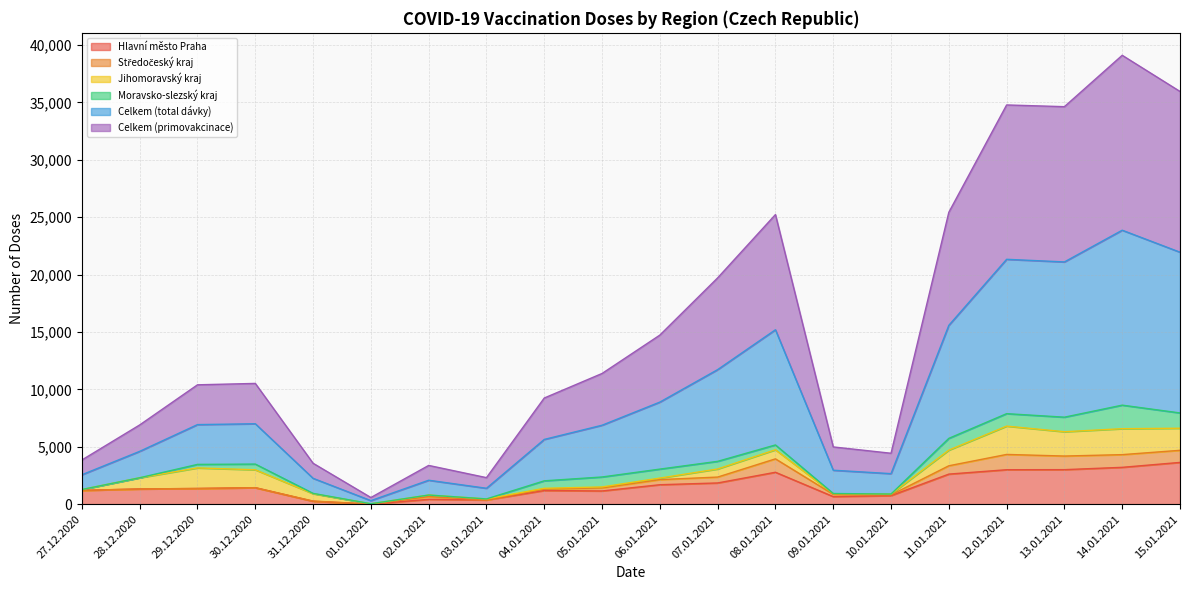

What is the value of the Hlavní město Praha point at the 19th from the left?

3207